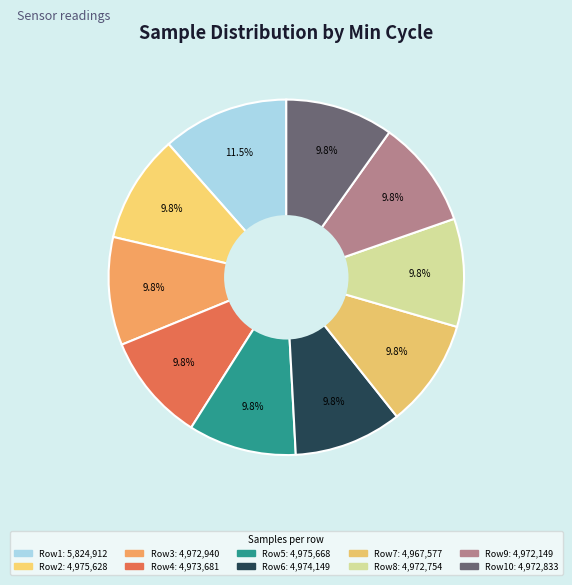

How many segments does this pie chart have?

10